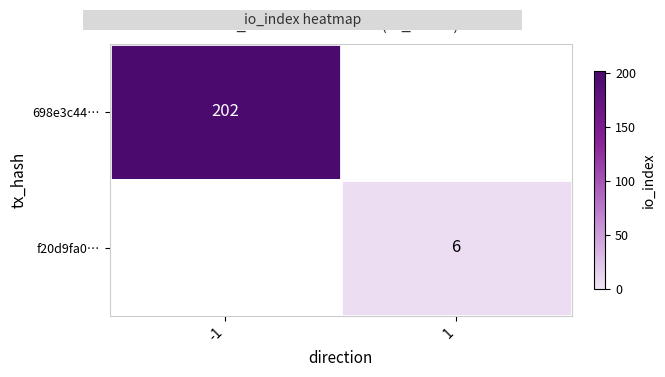

Which has a higher value, 1 or -1?

-1